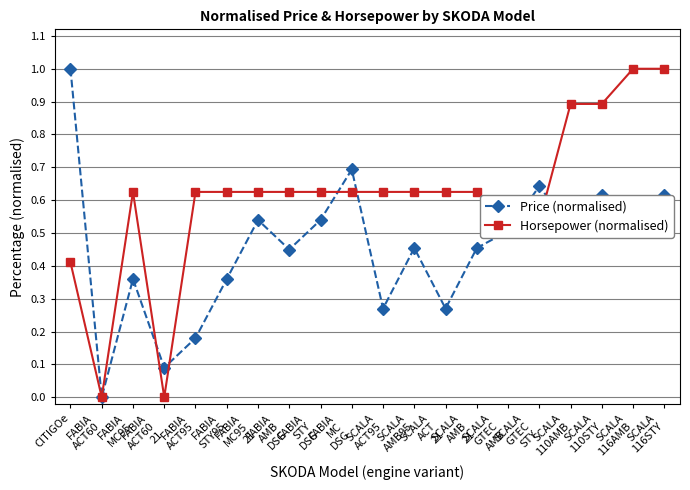

Which series has the largest total across all categories?

Horsepower (normalised)